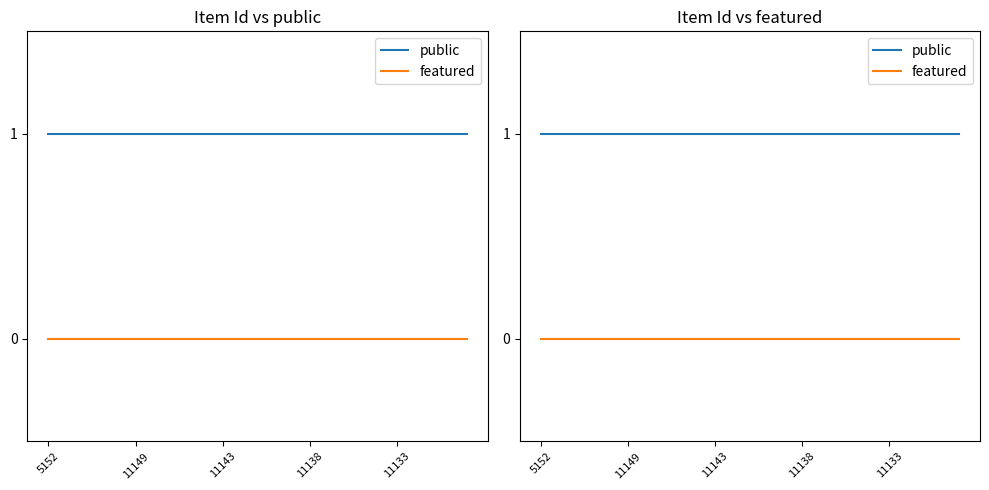

True or false: featured and public cross at least once.

False